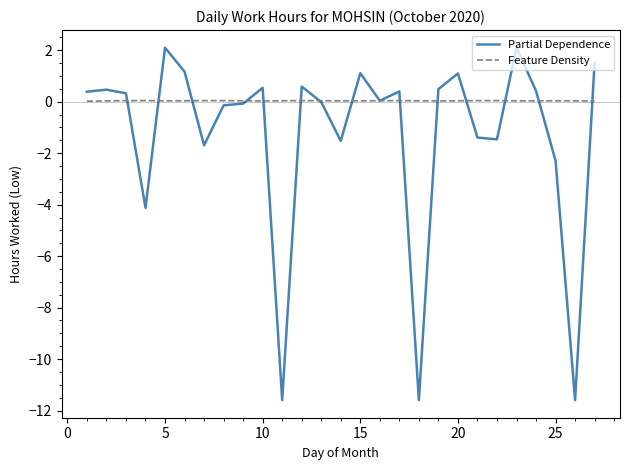

What is the lowest value of the Partial Dependence series?

-11.6